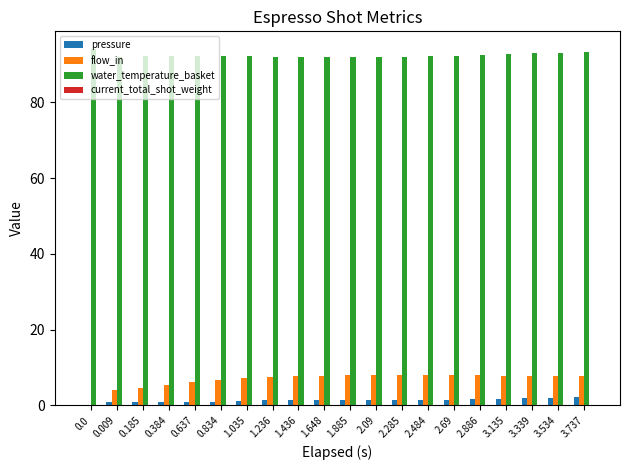

What is the sum of all water_temperature_basket values?

1846.8